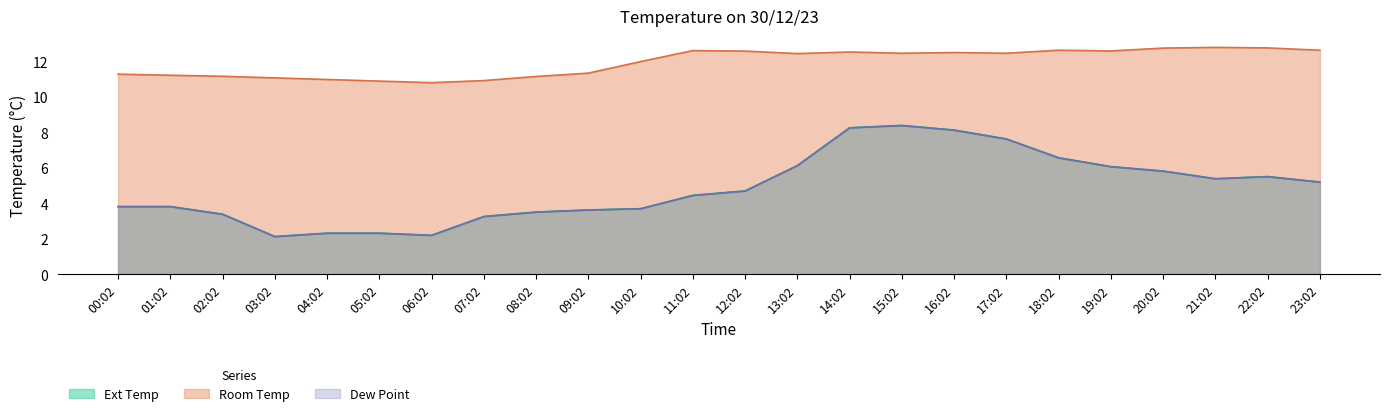

List the labels in order of Dew Point value, largest first.

15:02, 14:02, 16:02, 17:02, 18:02, 13:02, 19:02, 20:02, 22:02, 21:02, 23:02, 12:02, 11:02, 00:02, 01:02, 10:02, 09:02, 08:02, 02:02, 07:02, 04:02, 05:02, 06:02, 03:02